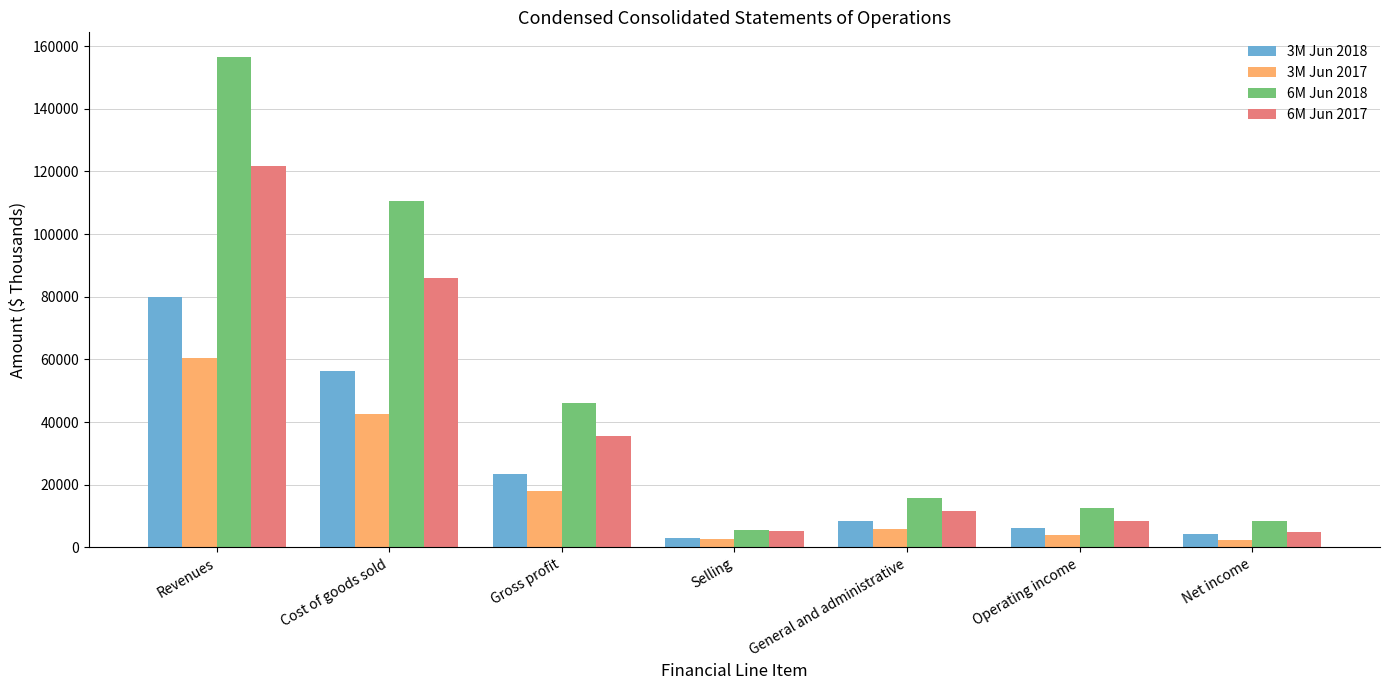

What are all the series names shown in the legend?

3M Jun 2018, 3M Jun 2017, 6M Jun 2018, 6M Jun 2017